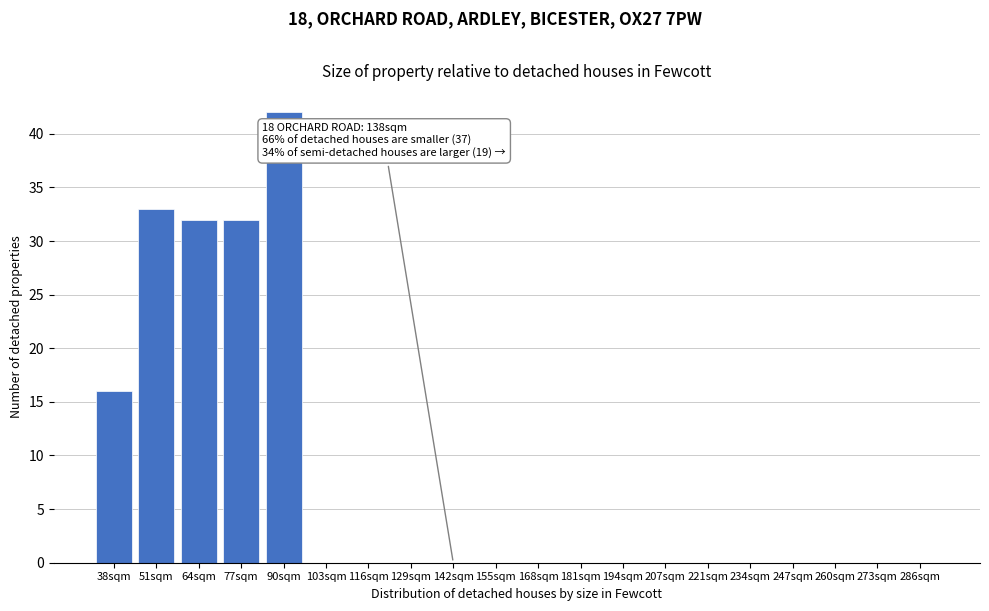

Reading left to right, transcribe all the data shown in this chart.

38sqm=16	51sqm=33	64sqm=32	77sqm=32	90sqm=42	103sqm=0	116sqm=0	129sqm=0	142sqm=0	155sqm=0	168sqm=0	181sqm=0	194sqm=0	207sqm=0	221sqm=0	234sqm=0	247sqm=0	260sqm=0	273sqm=0	286sqm=0